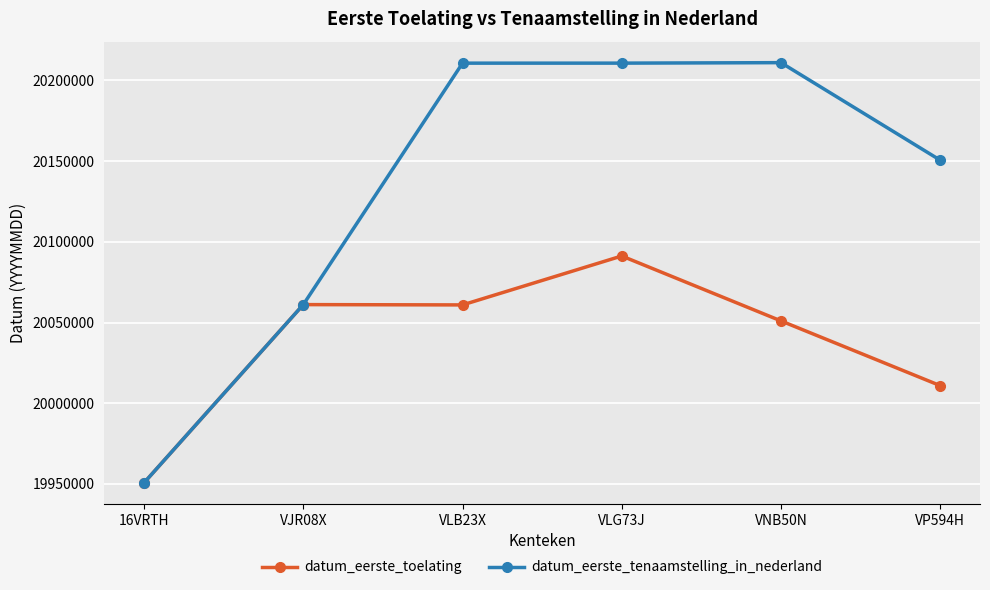

What position from the right is VJR08X?

5